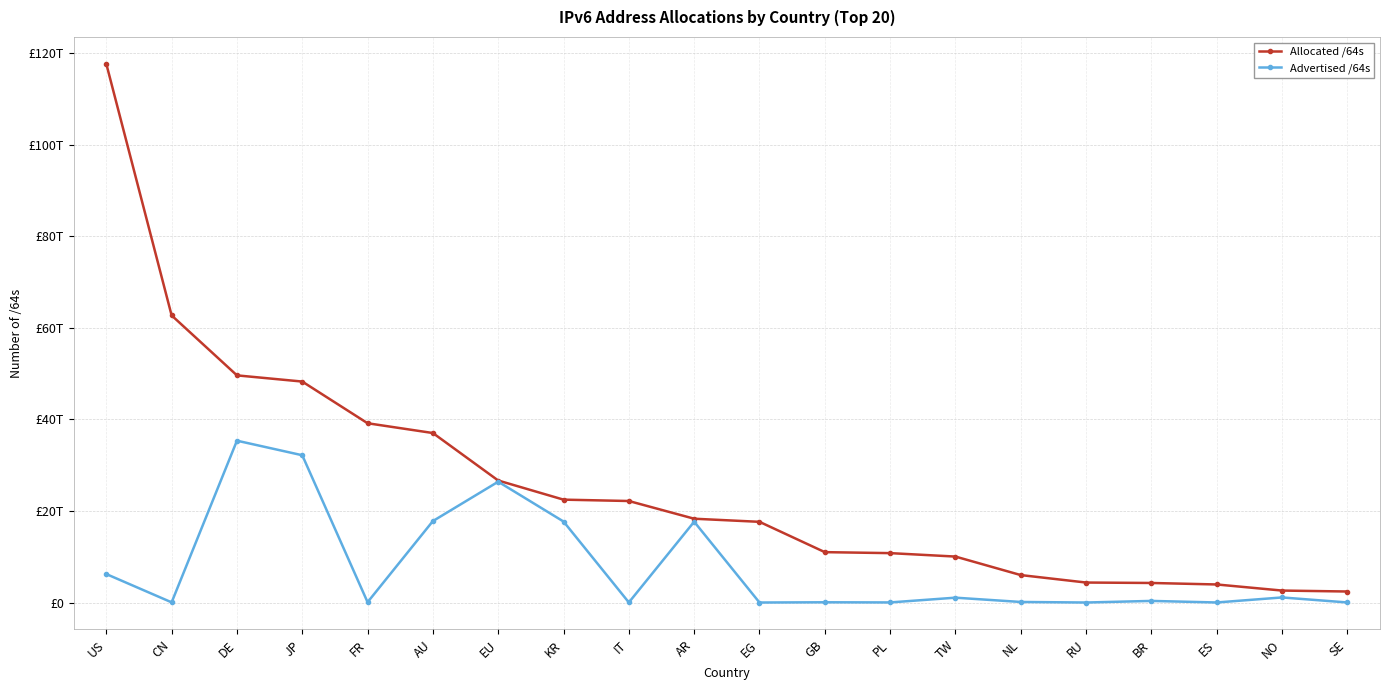

True or false: Allocated /64s and Advertised /64s intersect in this chart.

False